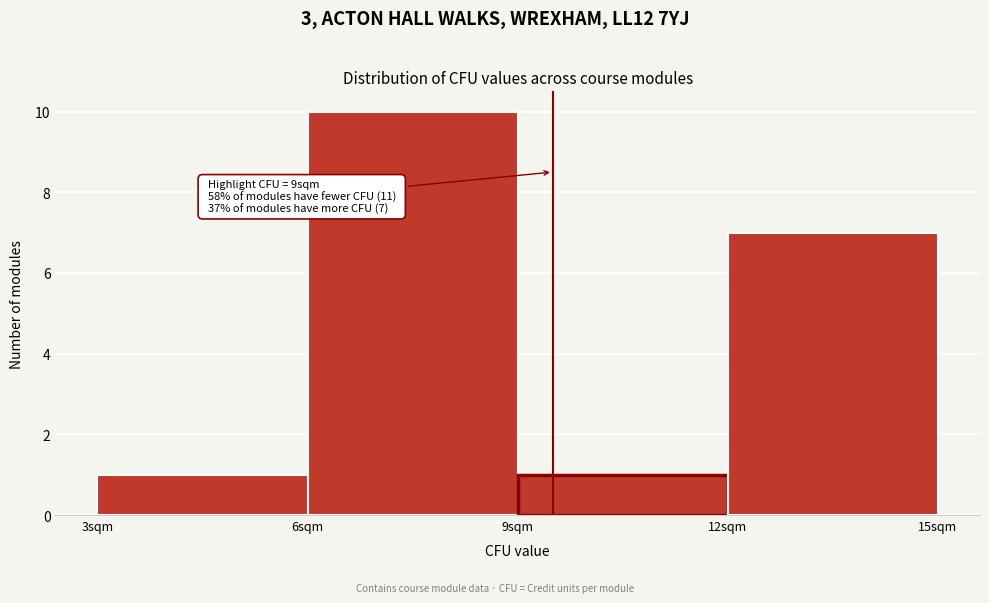

Which range on the x-axis has the tallest bar?

6 to 9